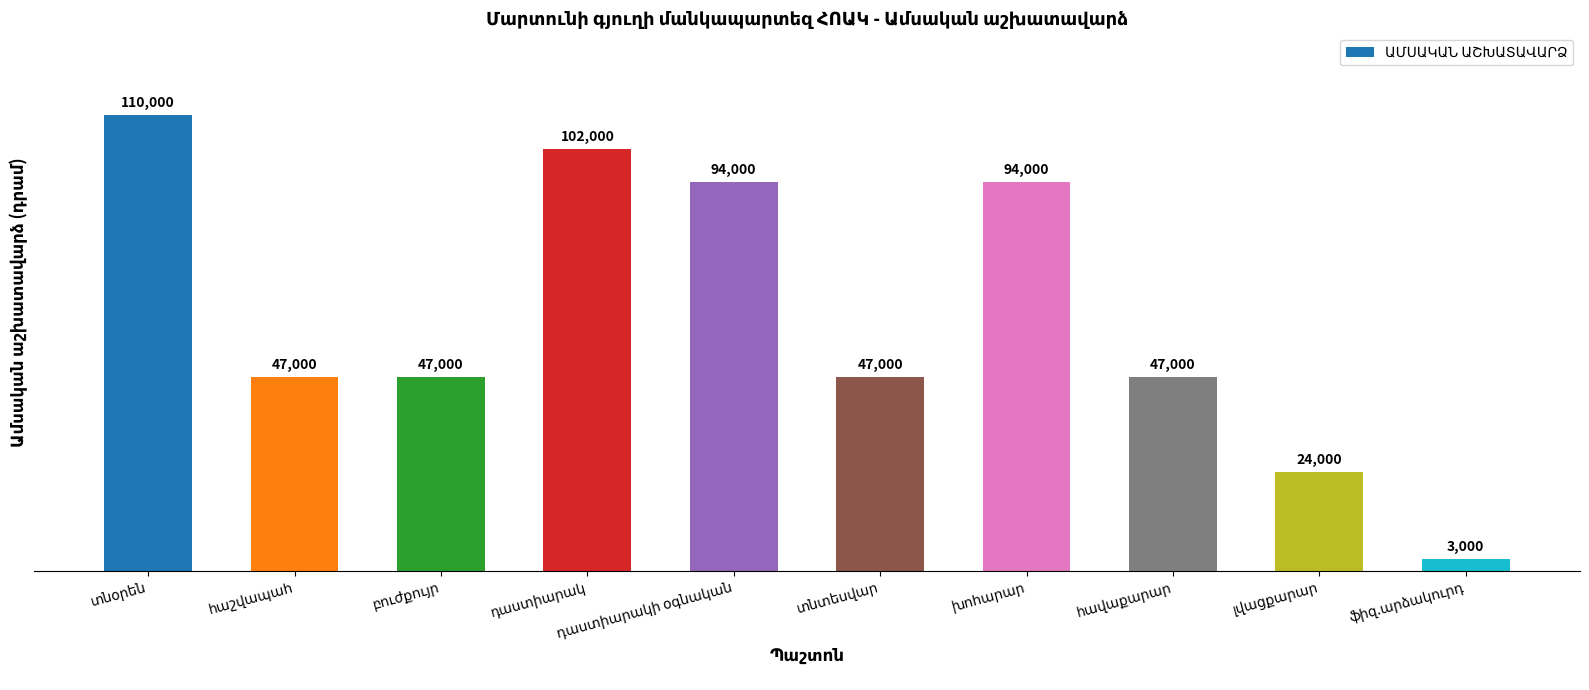

What is the difference between the second highest and second lowest values?

78000